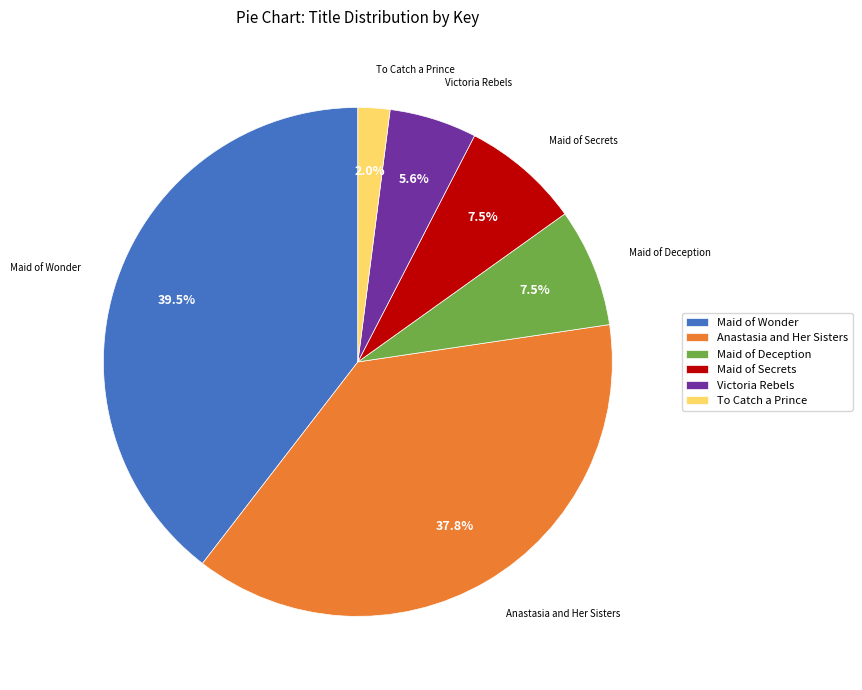

Count the number of slices in the pie.

6